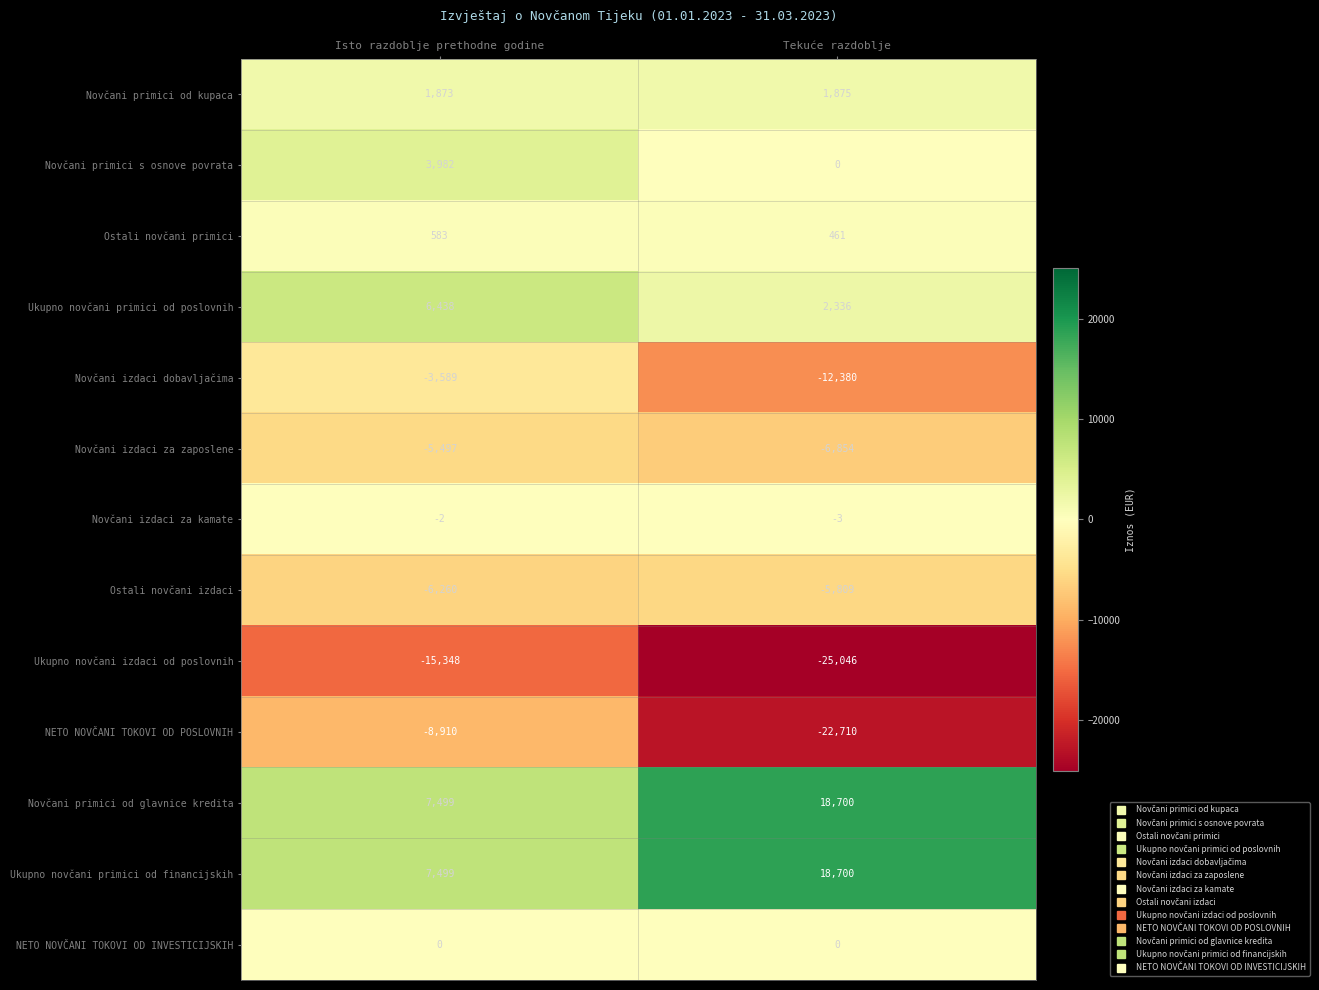

What is the total value across all series at Isto razdoblje prethodne godine?

-11732